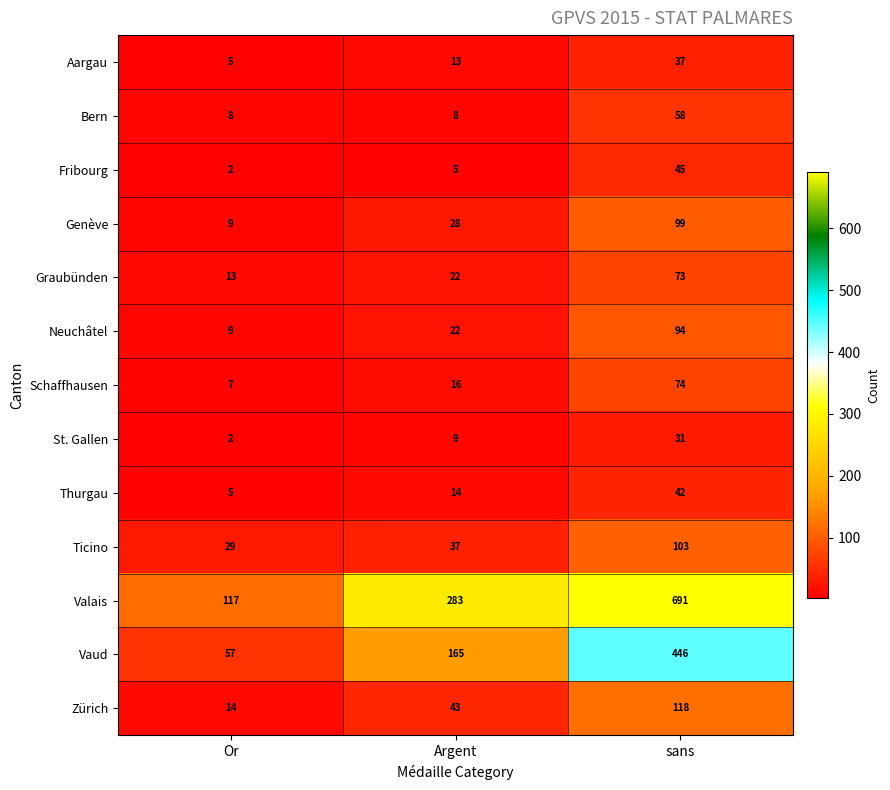

How many distinct data groups are displayed?

13